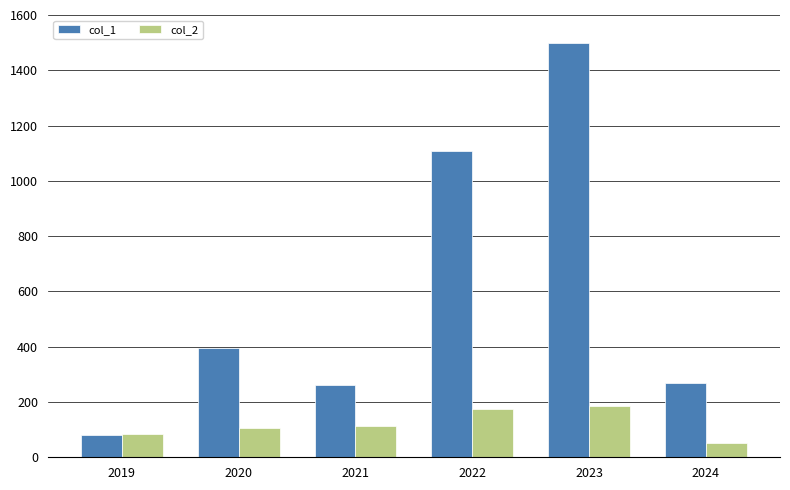

At how many categories does at least one series exceed 1213?

1